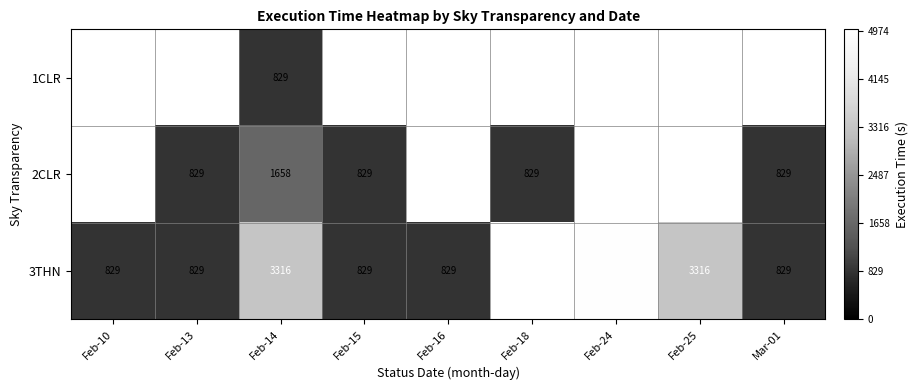

True or false: 3THN has a value of 4974 at Feb-24.

True